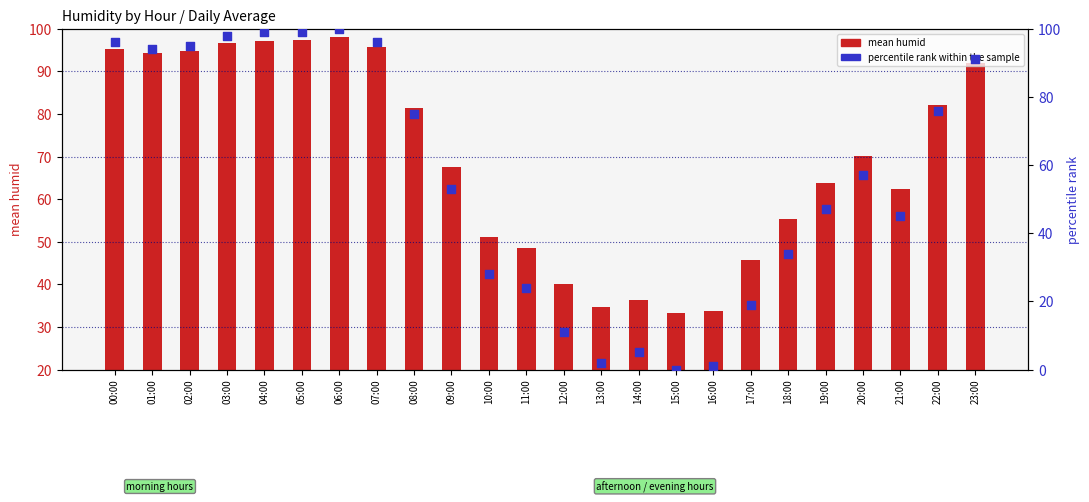

What is the total value across all series at 04:00?

196.2